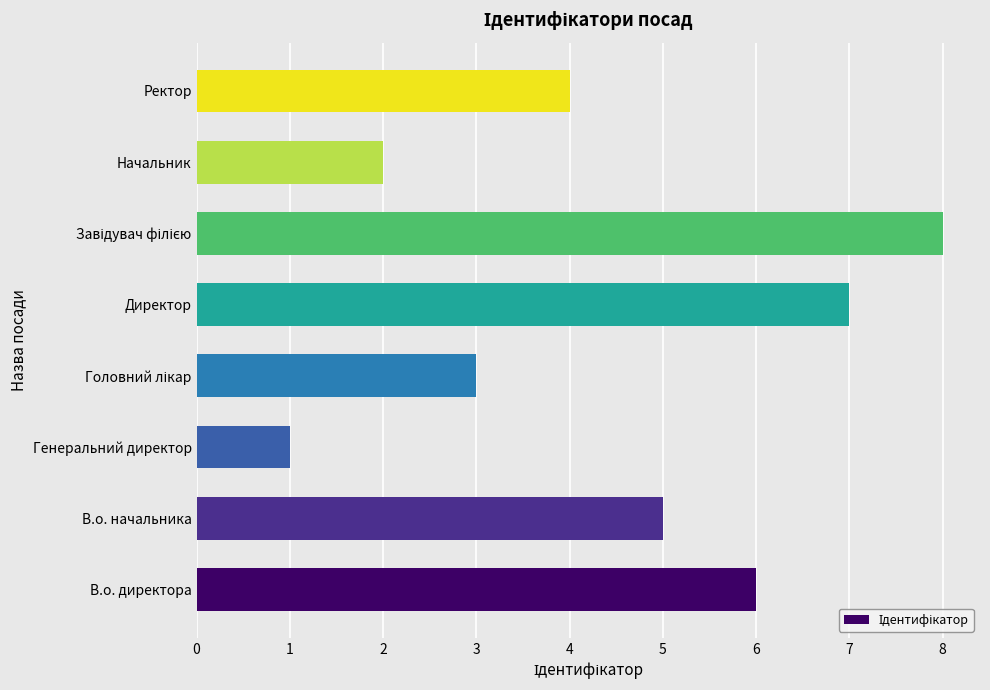

What is the ratio of the value at Директор to the value at Начальник?

3.5